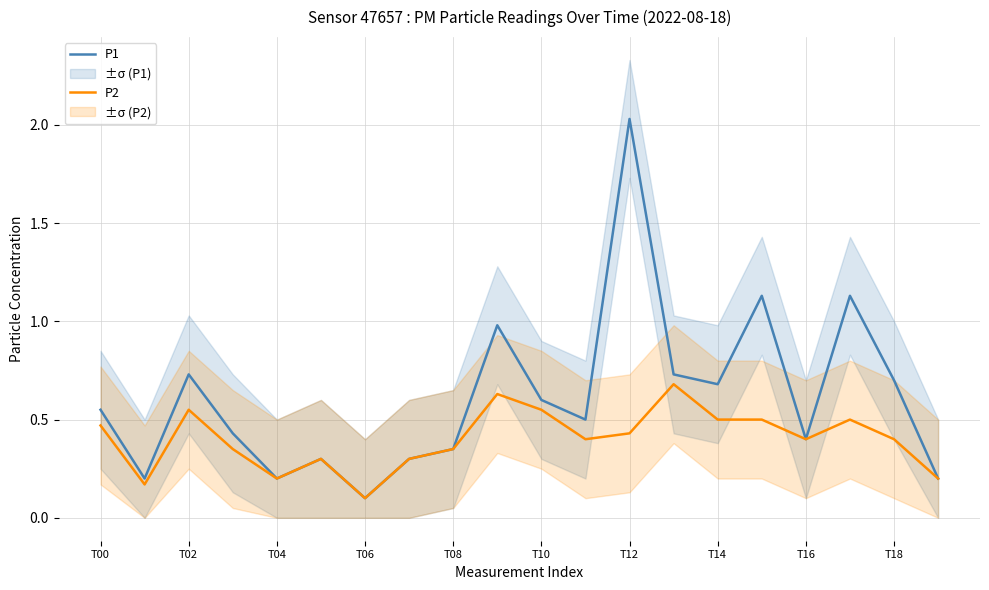

The value of P2 at T12 is 0.7. True or false?

False